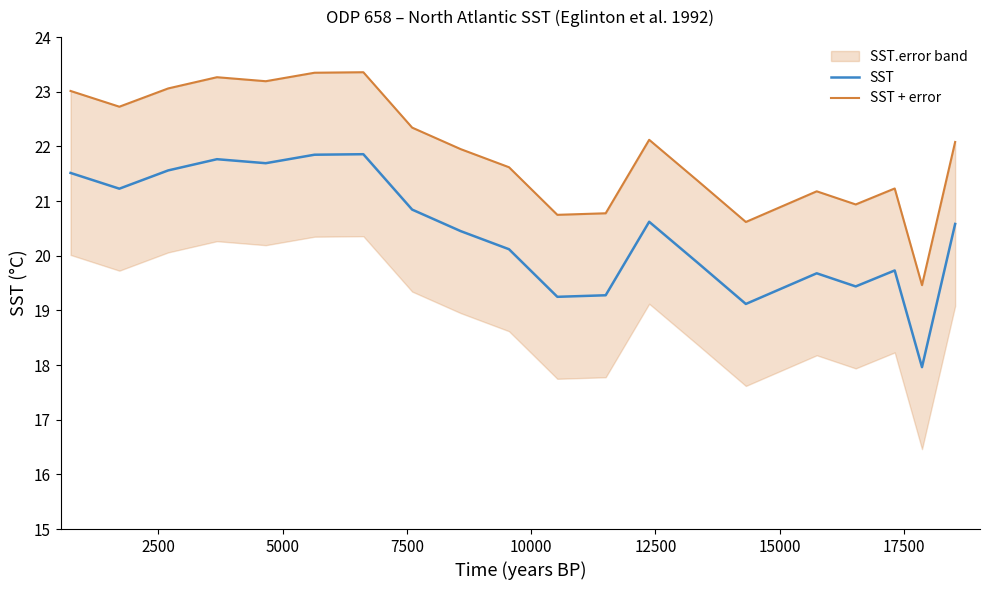

True or false: SST has a value of 19.2 at 10.

True